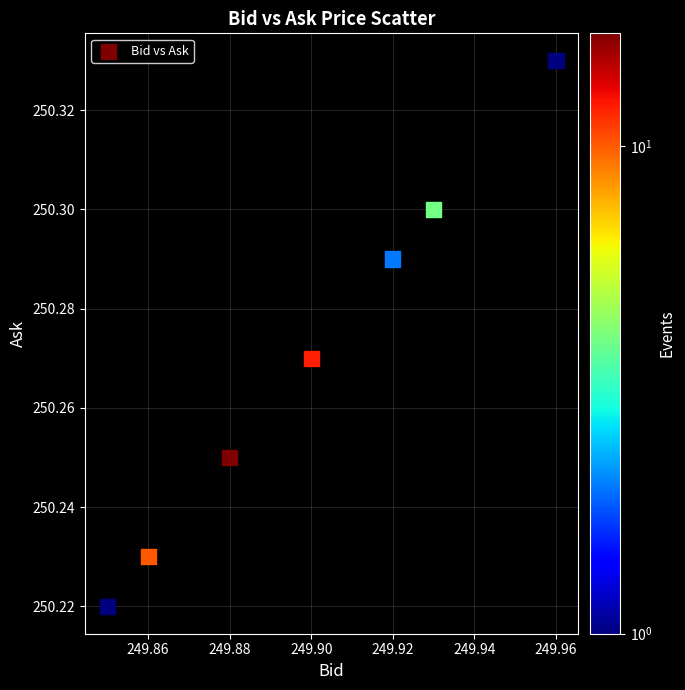

What is the average X value?

249.9